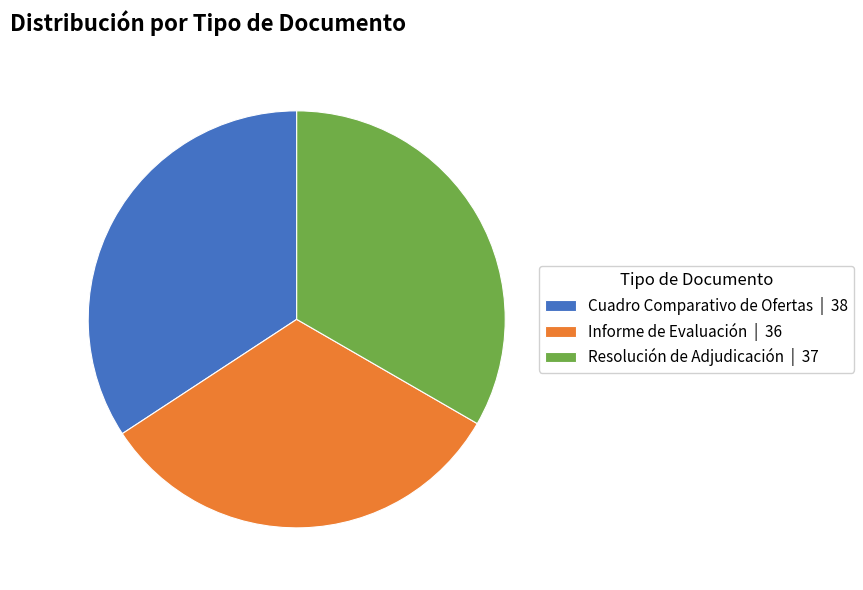

Approximately how many times larger is the value at Informe de Evaluación compared to Cuadro Comparativo de Ofertas?

0.9